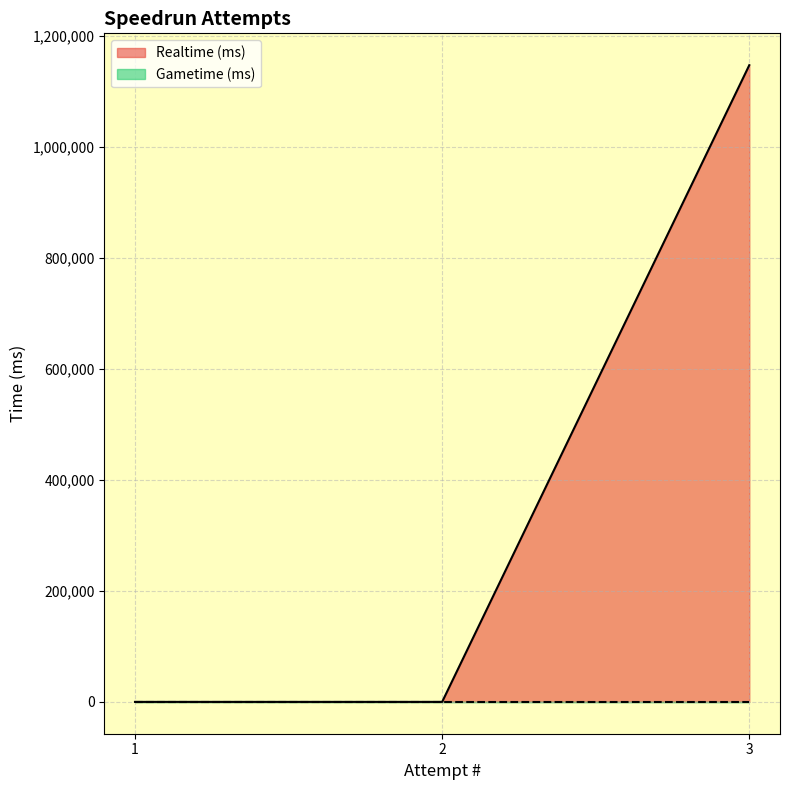

Reading right to left, transcribe all the data shown in this chart.

3=1146762	2=0	1=0